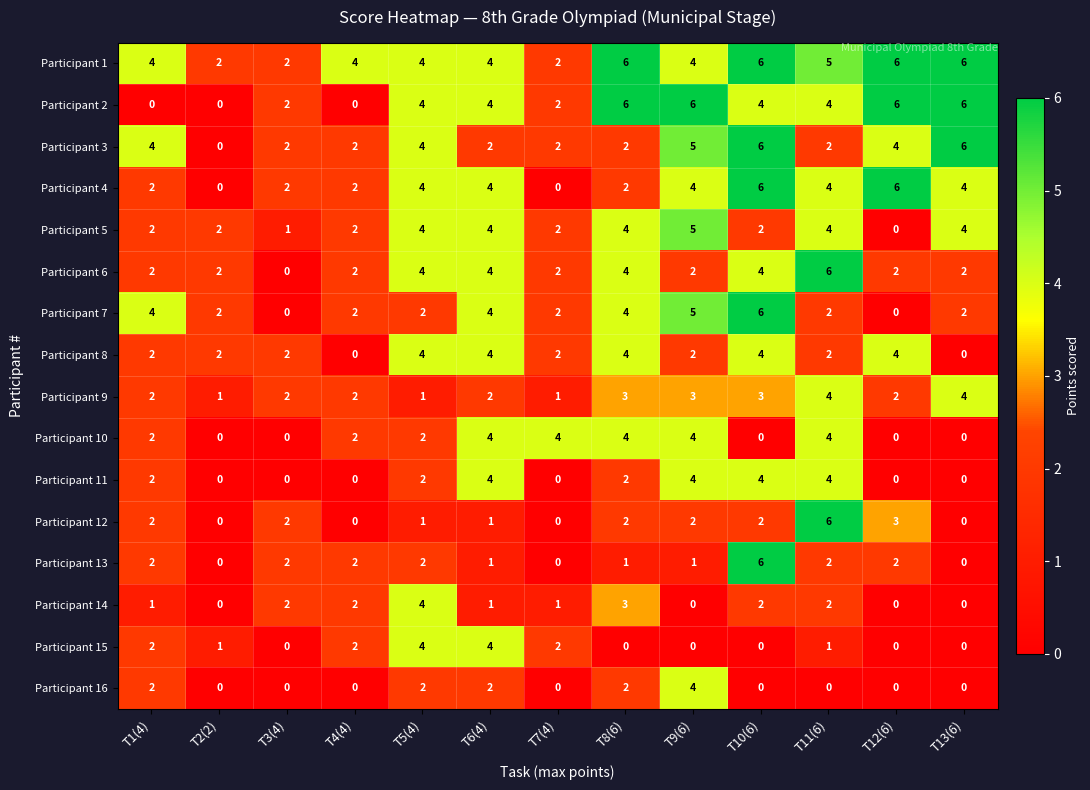

True or false: Participant 3 has a value of 2 at T4(4).

True